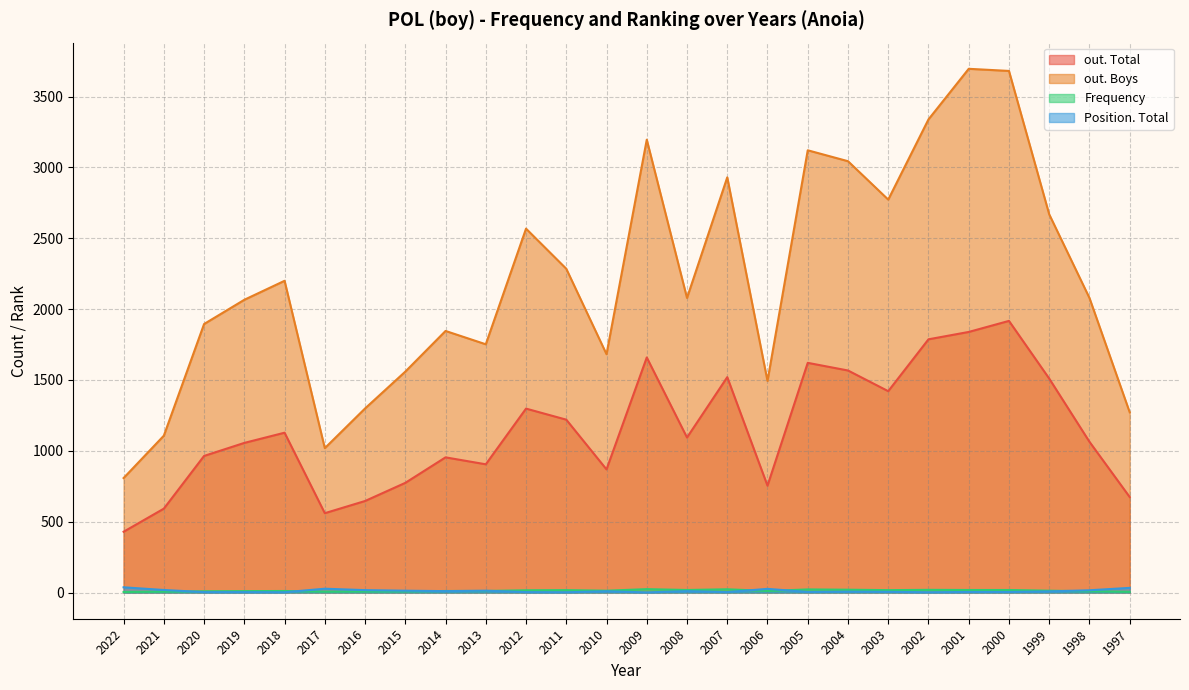

Reading left to right, extract all data points from this chart.

out. Total: 429	592	964	1056	1128	560	646	774	954	905	1298	1220	869	1659	1094	1520	754	1621	1567	1421	1787	1839	1917	1510	1064	674
out. Boys: 808	1107	1895	2066	2200	1019	1299	1559	1846	1752	2568	2285	1682	3196	2079	2930	1493	3121	3044	2773	3339	3696	3681	2669	2079	1272
Frequency: 4	6	9	10	11	6	7	8	11	11	16	17	13	24	18	23	11	22	20	17	19	18	18	13	9	5
Position. Total: 37	18	3	3	2	27	17	13	10	13	3	2	9	1	10	3	26	4	6	5	2	4	4	8	16	33